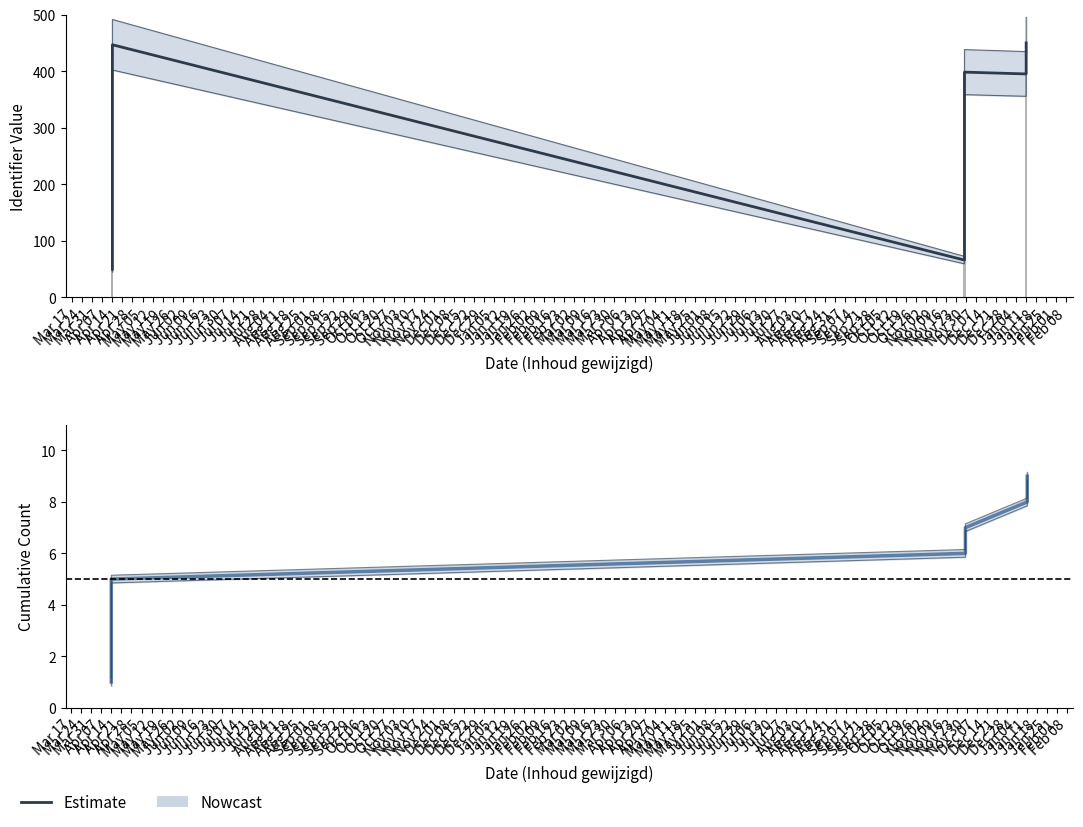

What is the difference between the values at Apr 21 and May 05?

2